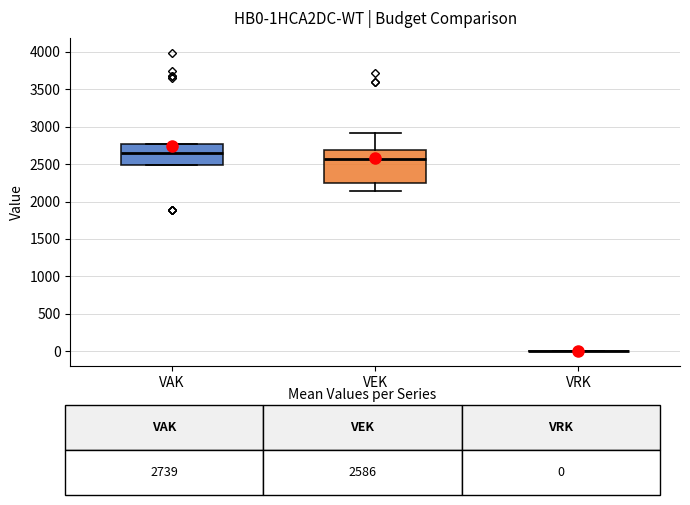

Reading left to right, read every box against the y-axis: the position of its median line, the range the box covers, and the ends of its whiskers. The values are not printed on the chart, so give them approximately, as read against the axis.

VAK: median 2650, box 2500 to 2750, whiskers 2500 to 2750
VEK: median 2550, box 2250 to 2700, whiskers 2150 to 2900
VRK: box collapsed to a line at 0, whiskers 0 to 0